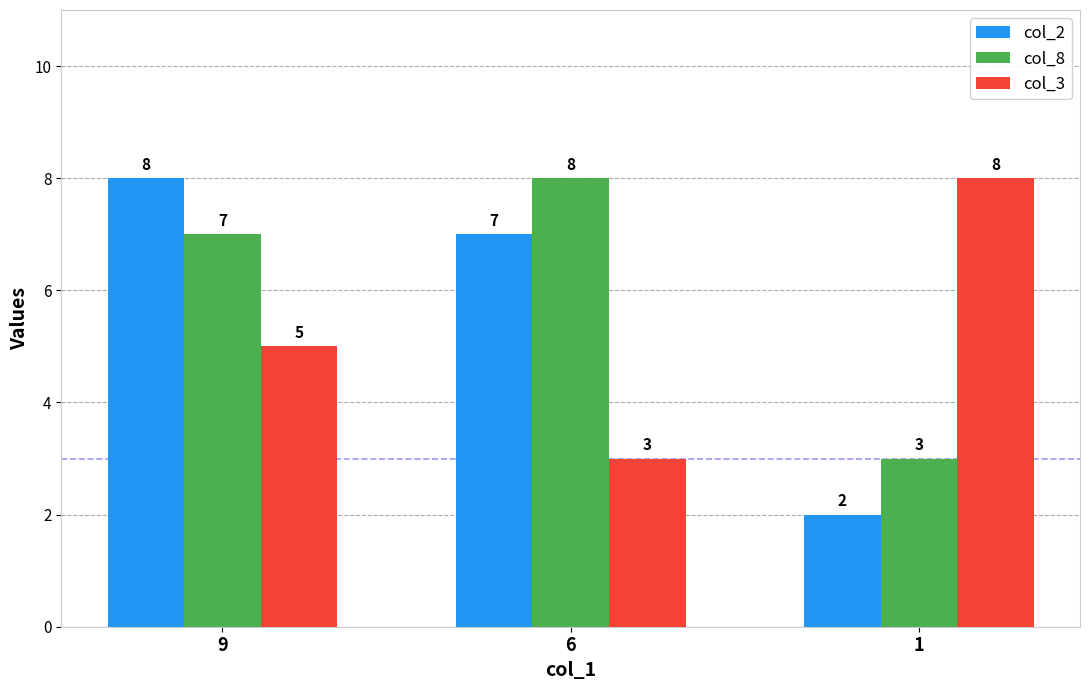

At how many categories does at least one series exceed 7?

3